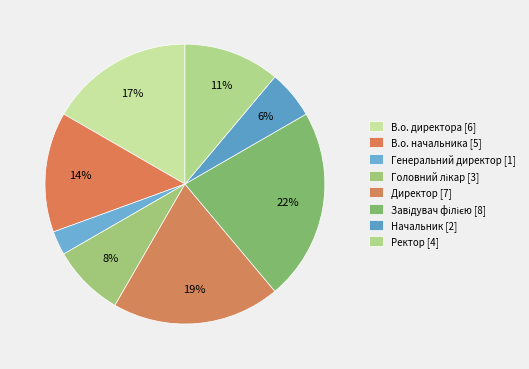

How many slices are in this pie chart?

8